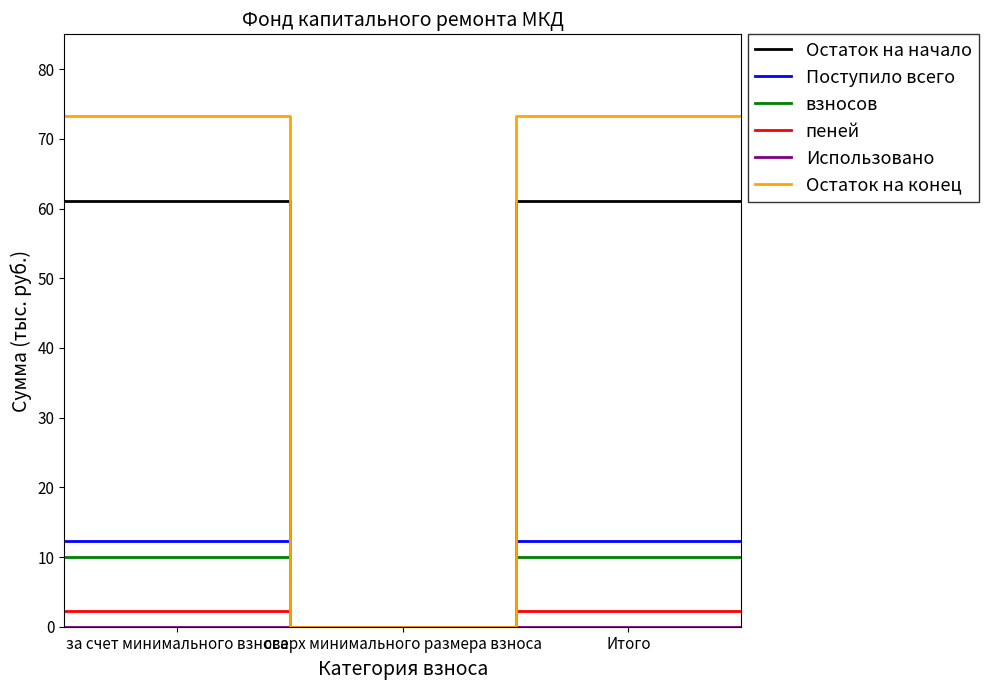

Is this an area chart (filled region under the line)?

No